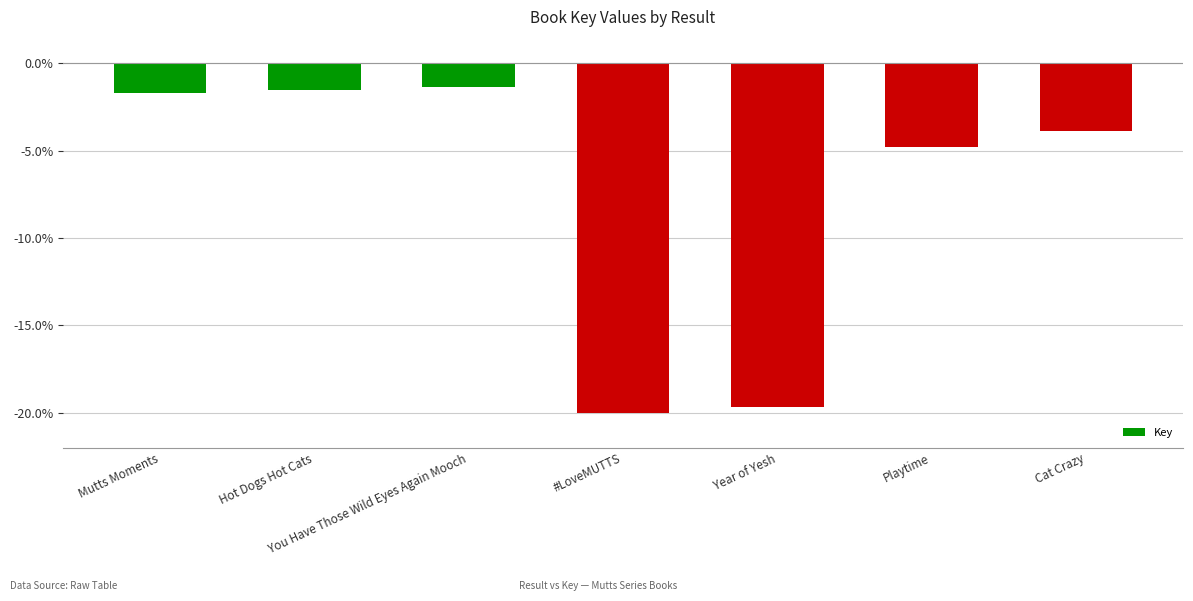

What is the smallest value displayed?

-20.0